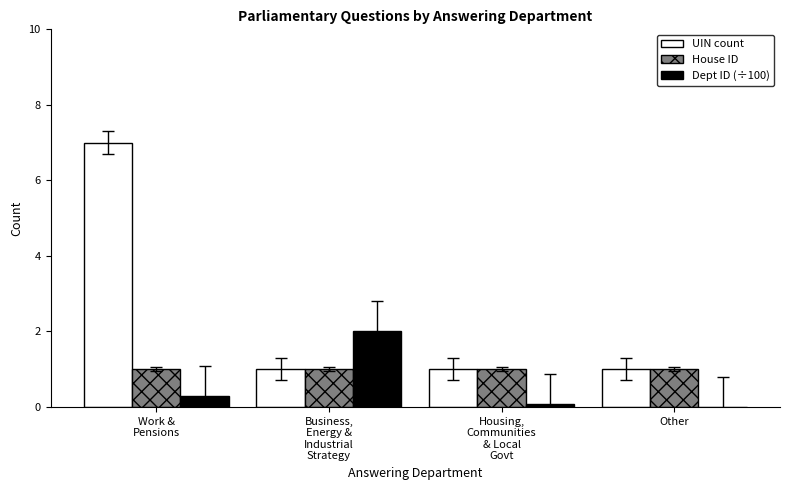

The value of UIN count at Housing,
Communities
& Local
Govt is 0.4. True or false?

False